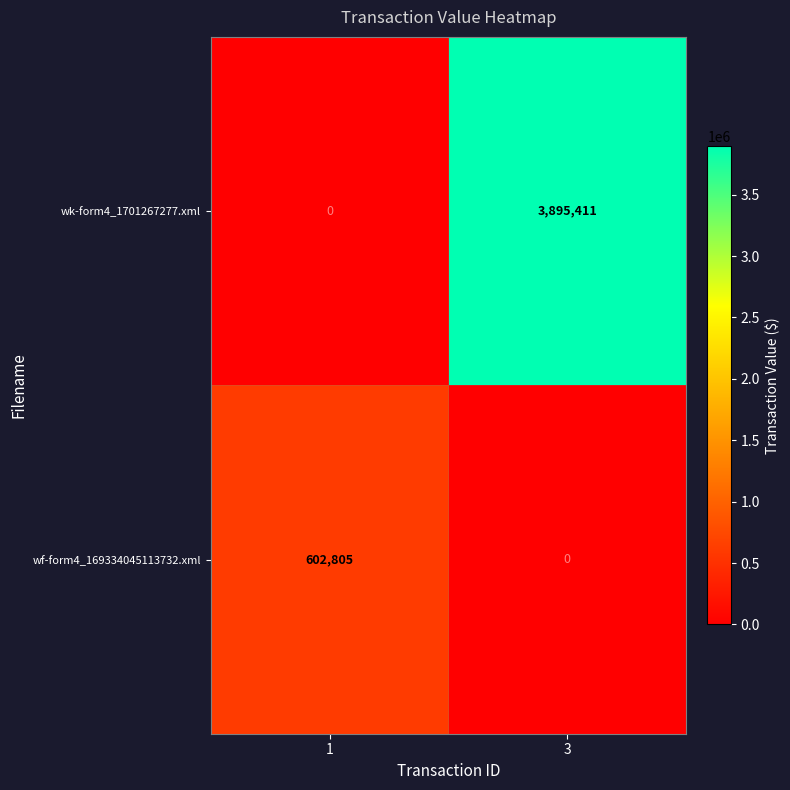

Reading left to right, extract all data points from this chart.

wk-form4_1701267277.xml: 1=0	3=3895411
wf-form4_169334045113732.xml: 1=602805	3=0